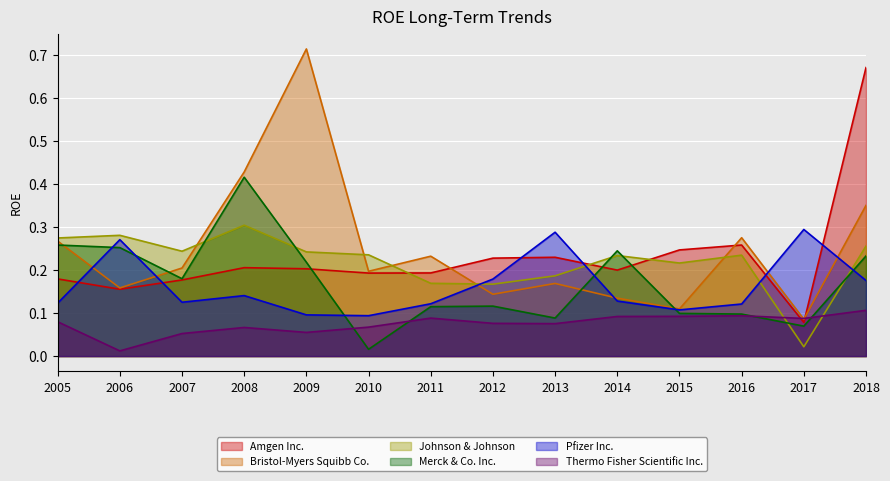

What is the difference between the Pfizer Inc. values at 2011 and 2012?

0.1